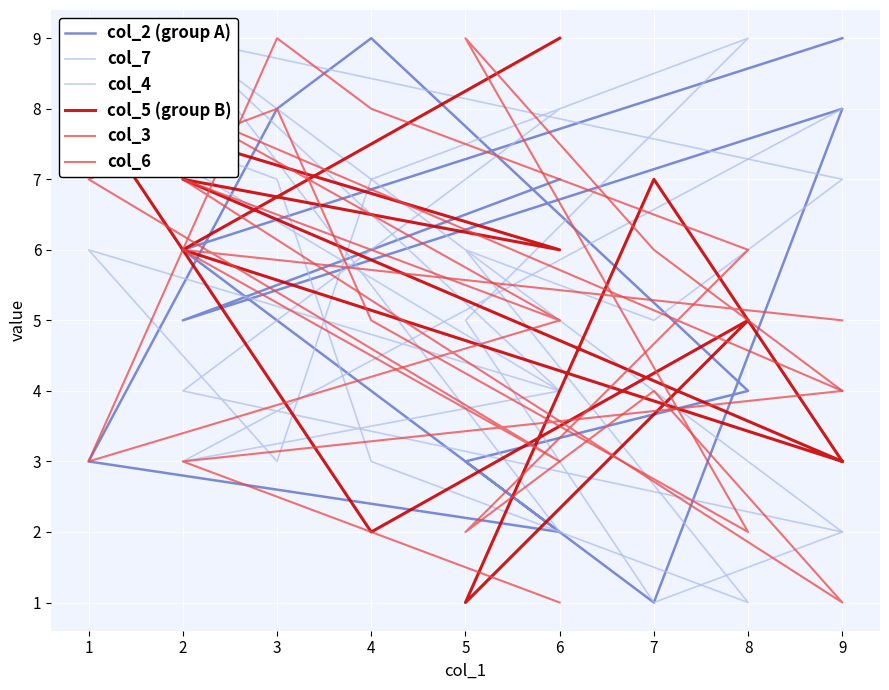

Which series has the widest spread of values?

col_2 (group A)